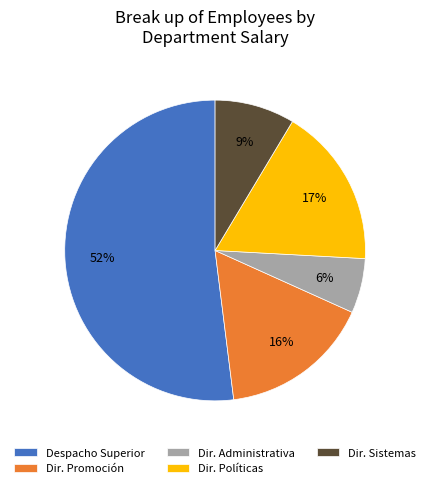

Does Dir. Administrativa account for over 50% of the chart?

No